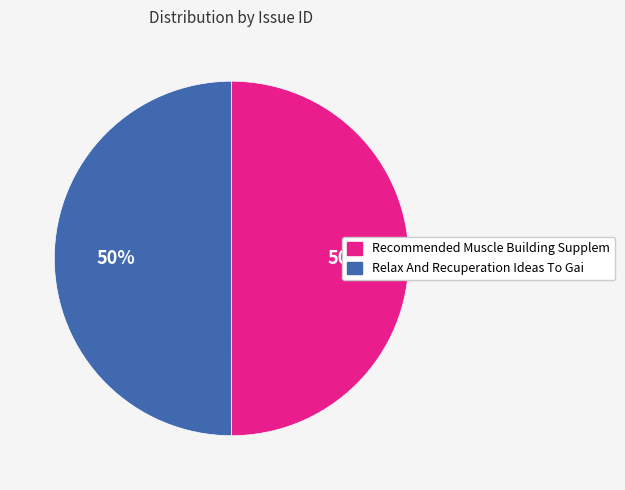

To the nearest percent, what is the average slice percentage?

50%